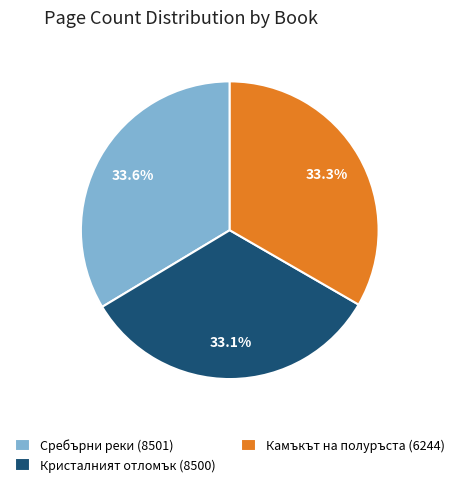

How many slices are in this pie chart?

3